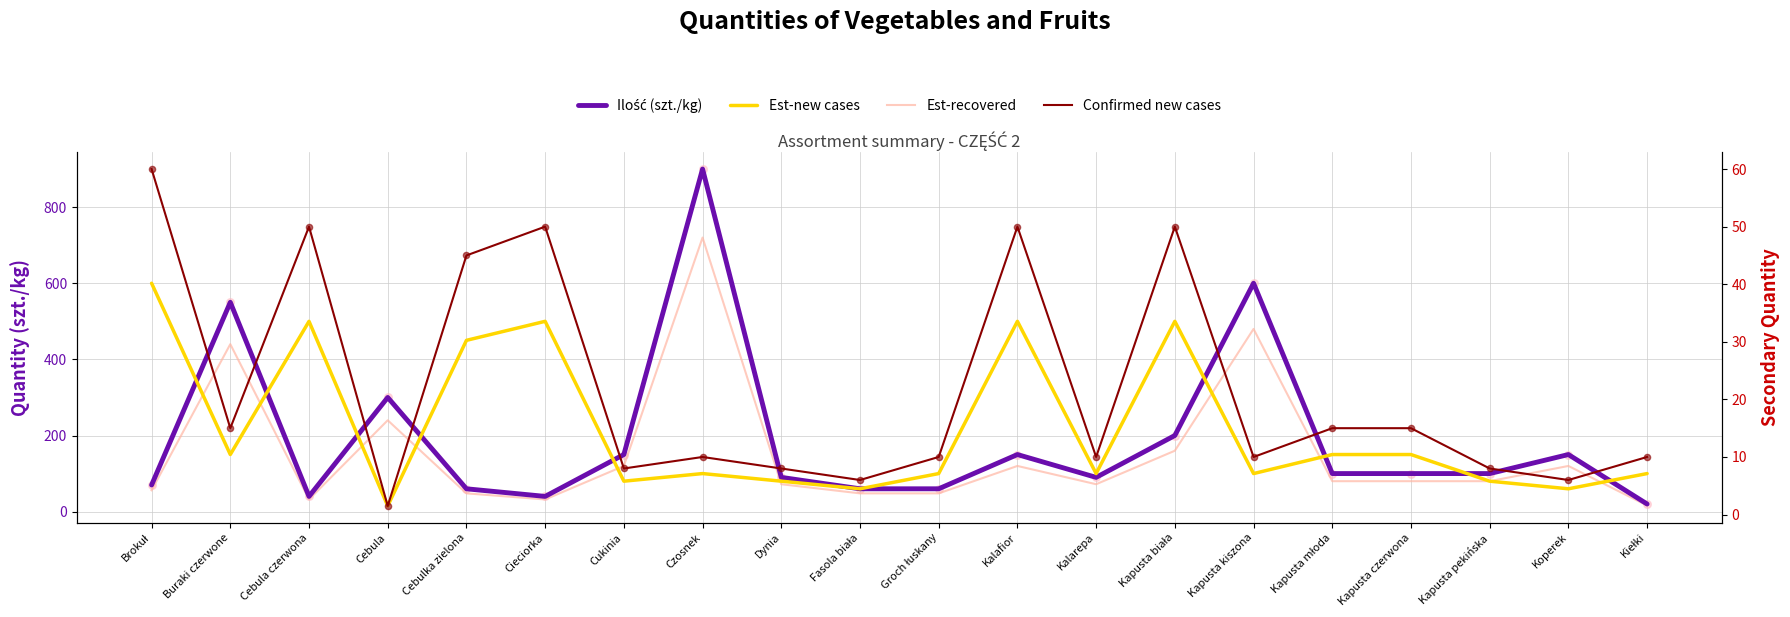

At how many categories does at least one series exceed 142?

14